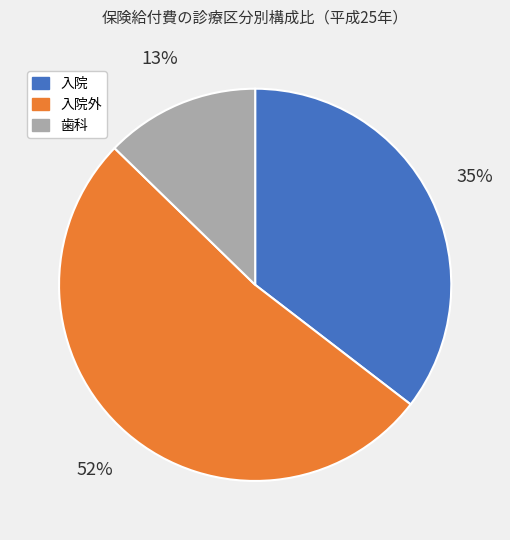

To the nearest percent, what is the difference between the largest and smallest slice percentages?

39%